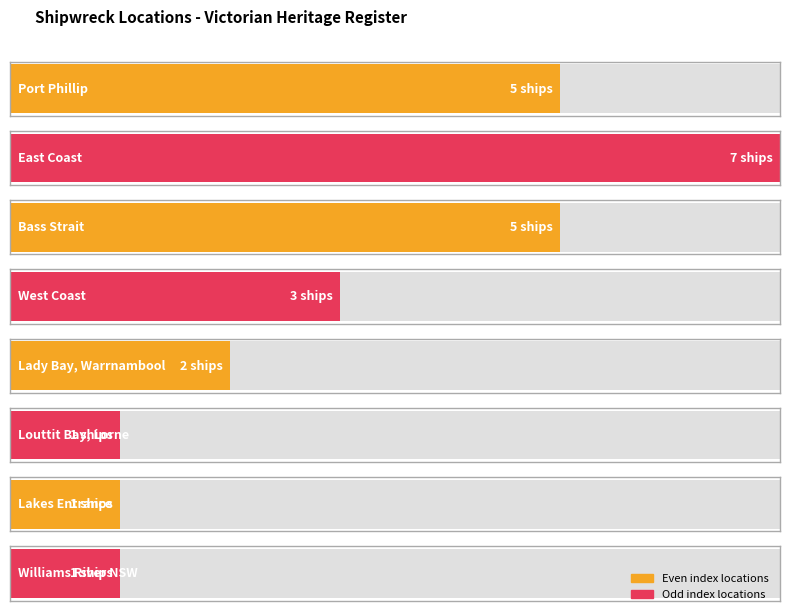

What is the sum of all values?

25